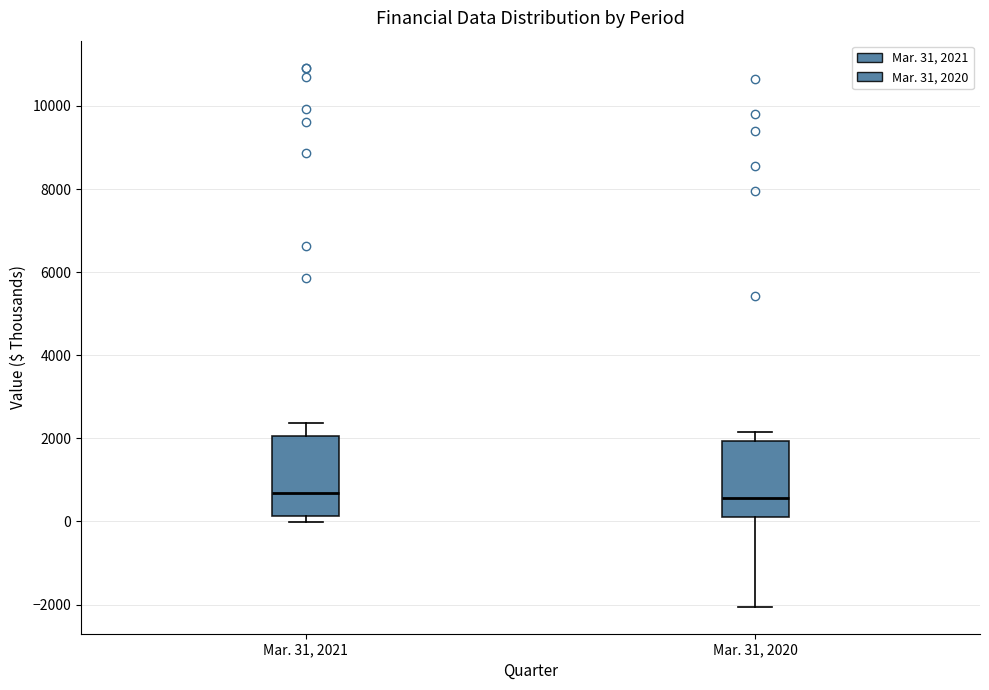

Where does the upper whisker of the box for Mar. 31, 2021 end on the y-axis? The values are not printed on the chart, so give them approximately, as read against the axis.

2400